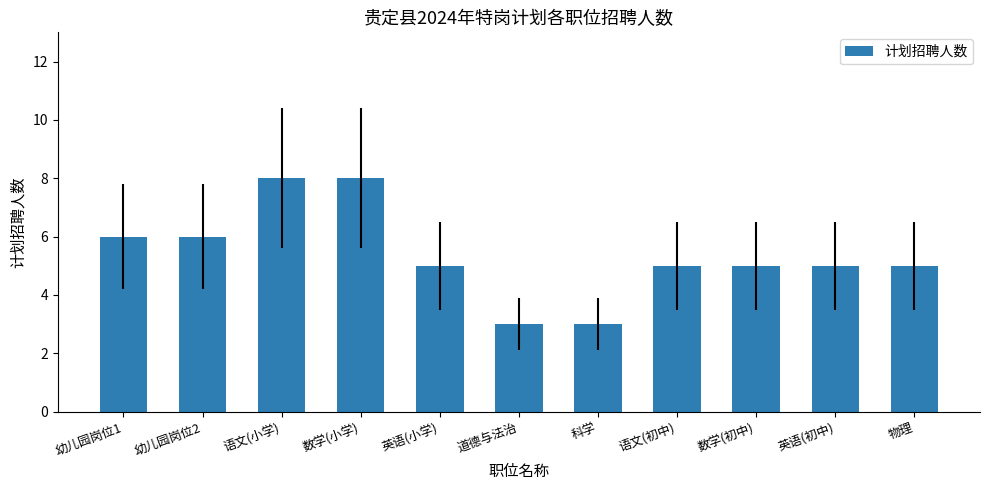

Read the value at 道德与法治.

3